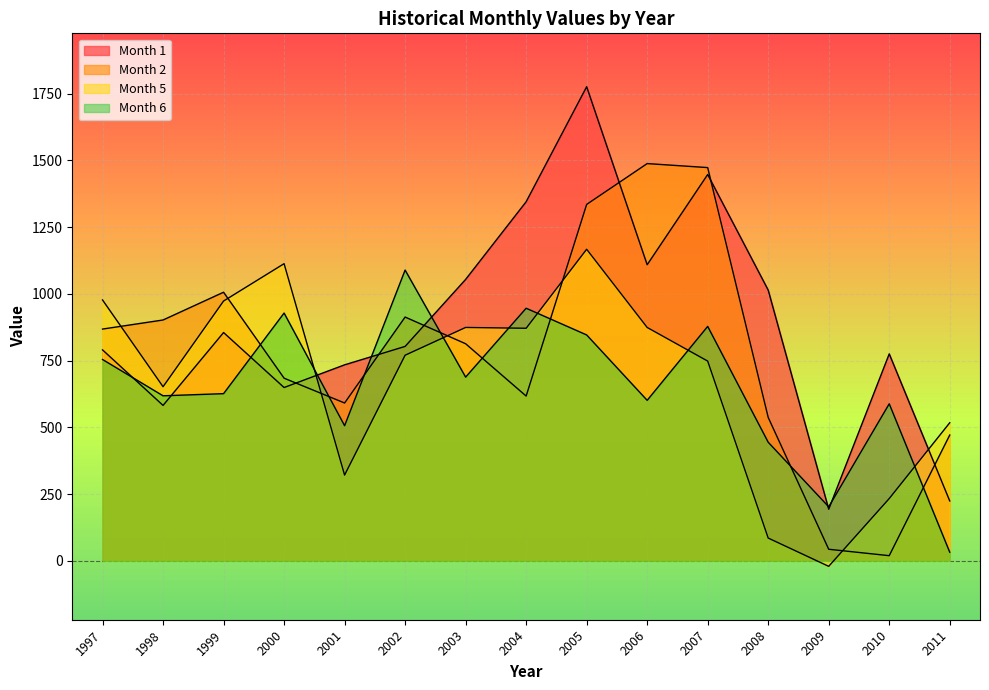

List the labels in order of Month 6 value, largest first.

2002, 2004, 2000, 2007, 2005, 1997, 2003, 1999, 1998, 2006, 2010, 2001, 2008, 2009, 2011